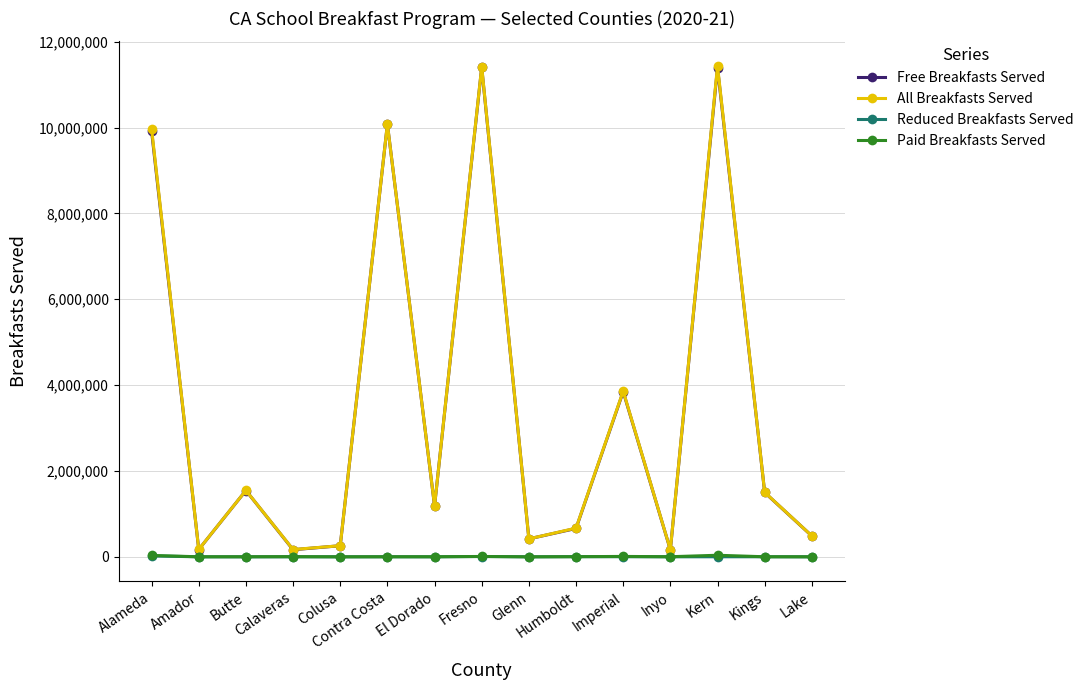

Between El Dorado and Humboldt, which series saw the biggest shift?

Free Breakfasts Served